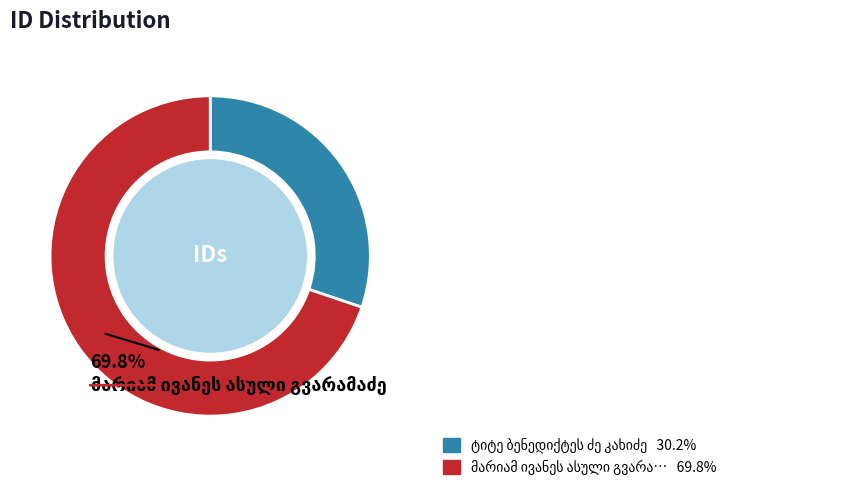

Does any single category account for the majority?

Yes